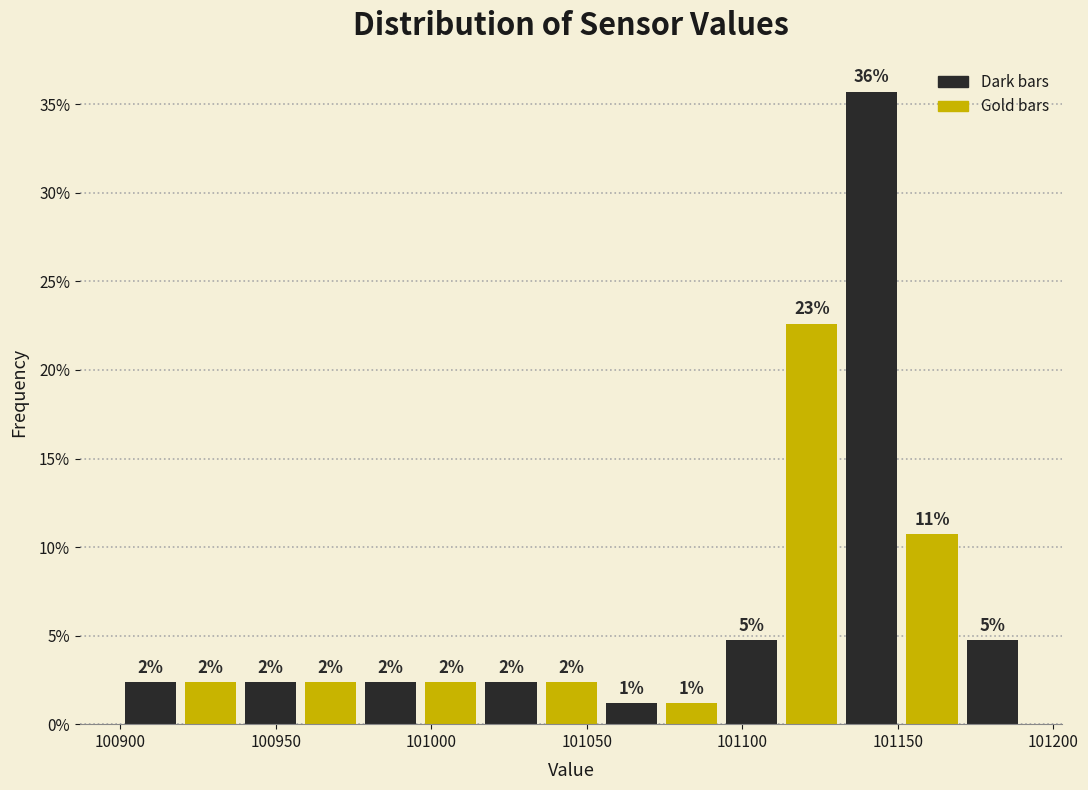

Read against the x-axis, roughly where is the centre of the tallest bar?

101140